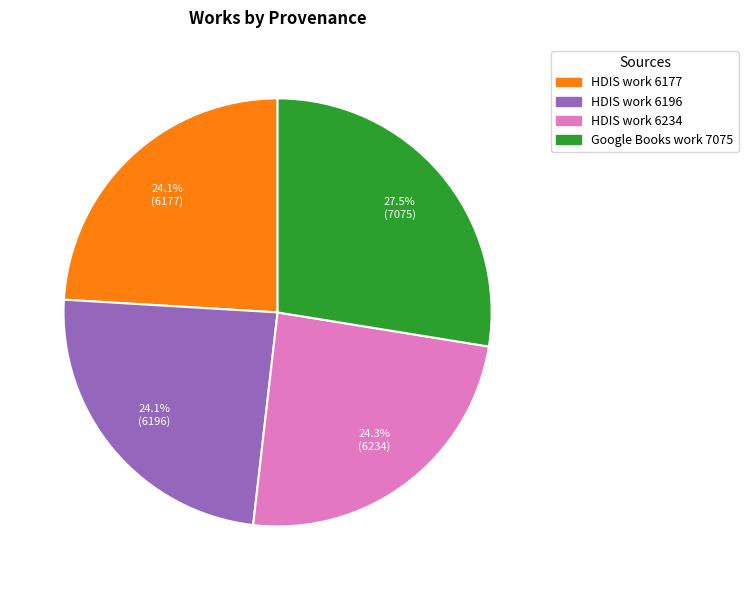

Does any single category account for the majority?

No